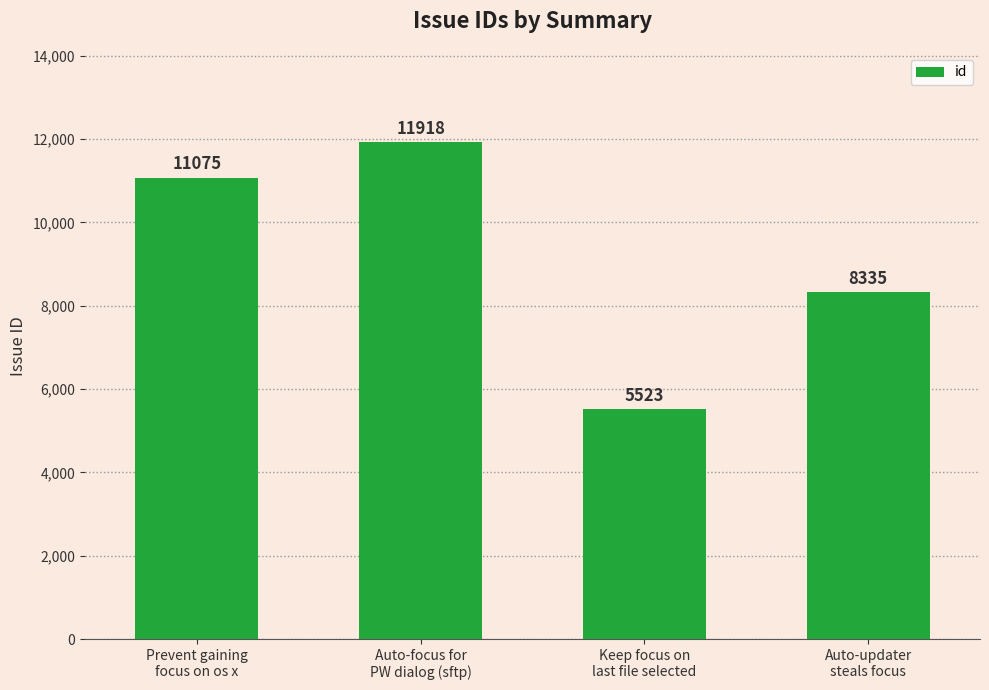

Rank the categories by value from lowest to highest.

Keep focus on
last file selected, Auto-updater
steals focus, Prevent gaining
focus on os x, Auto-focus for
PW dialog (sftp)